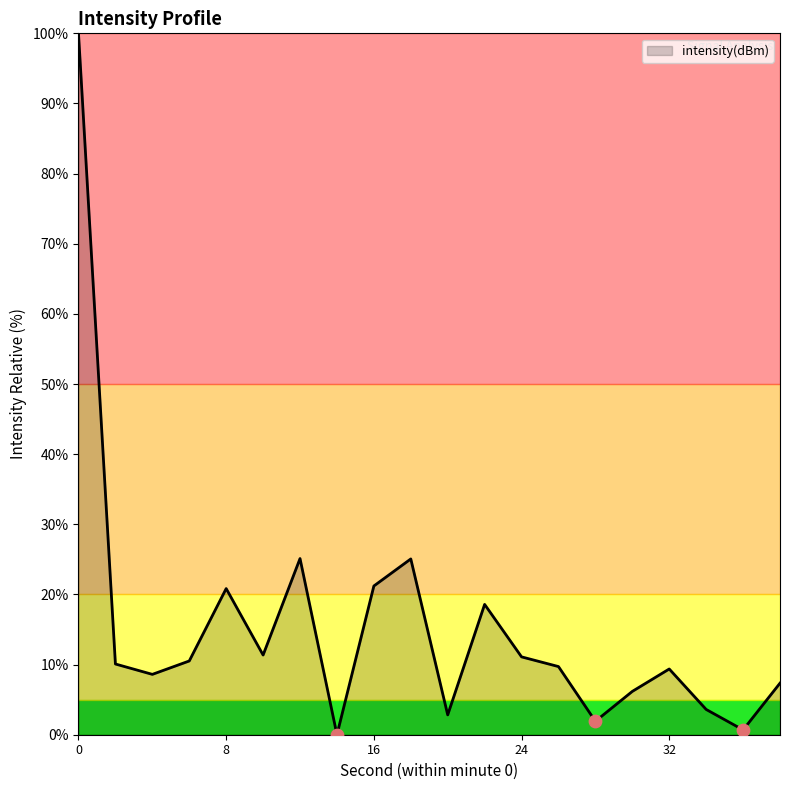

What is the maximum value shown in the chart?

100.0